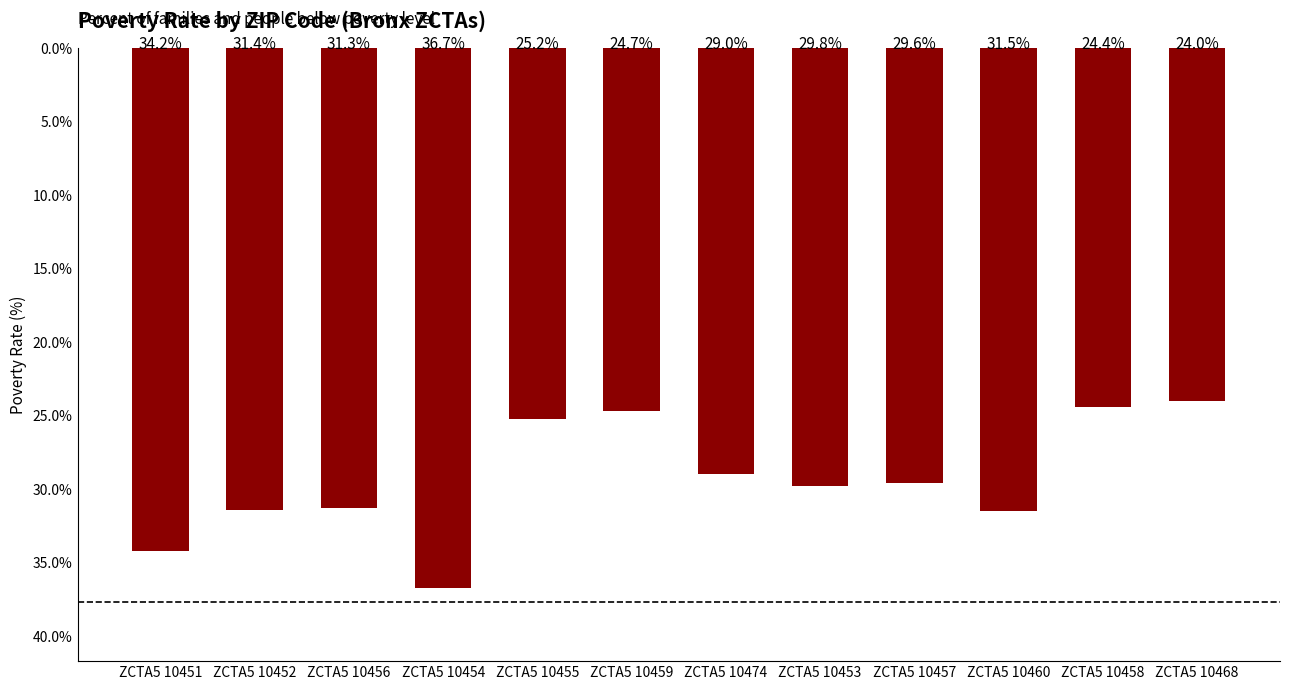

Which label corresponds to the largest value in the chart?

ZCTA5 10454